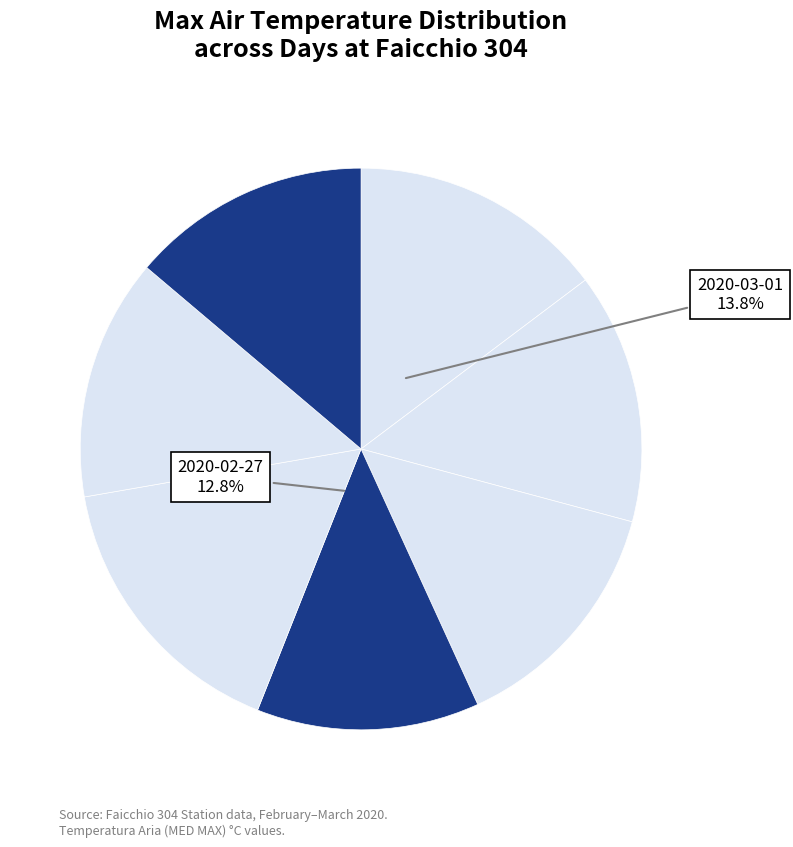

How many slices are in this pie chart?

7